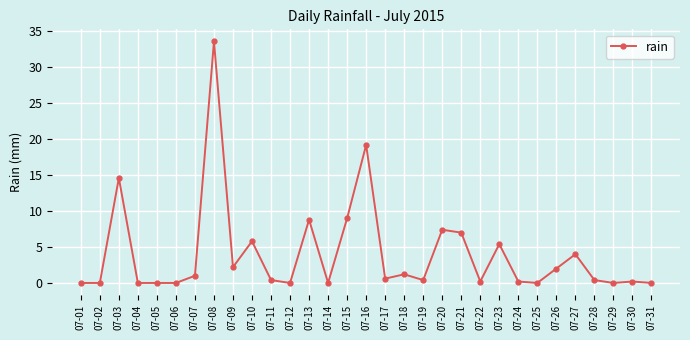

What is the maximum value shown in the chart?

33.6